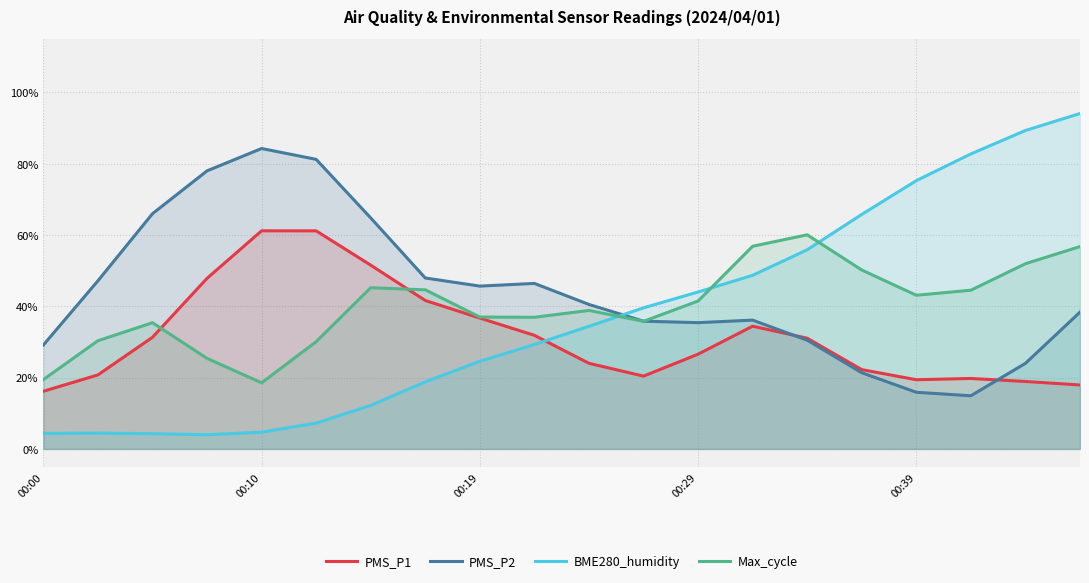

At how many categories does at least one series exceed 0?

20